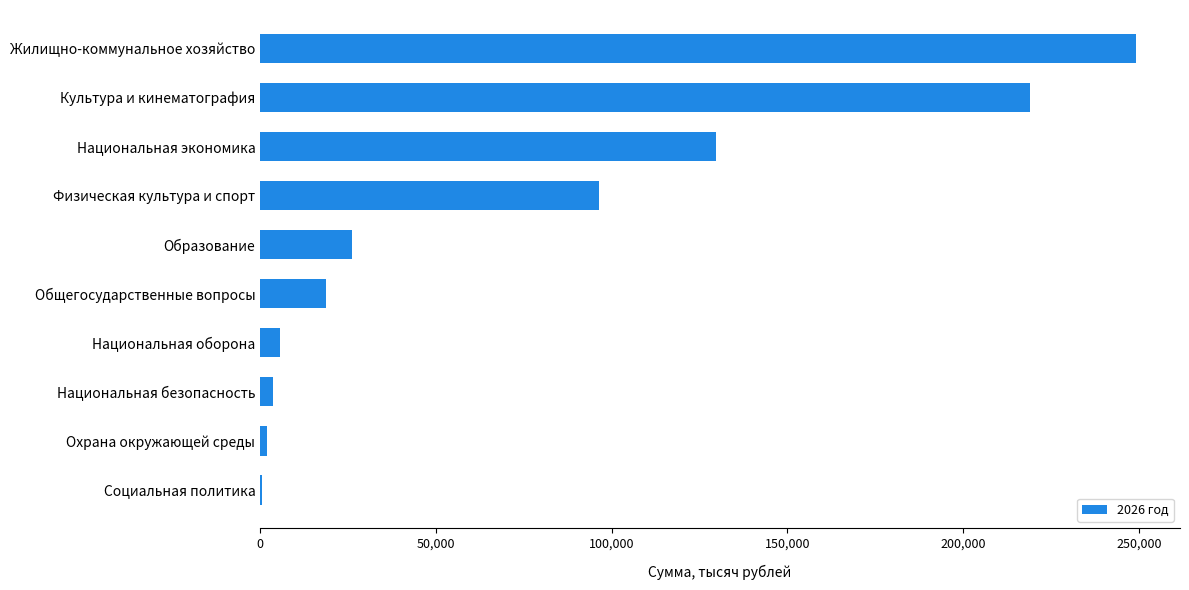

Which label corresponds to the largest value in the chart?

Жилищно-коммунальное хозяйство